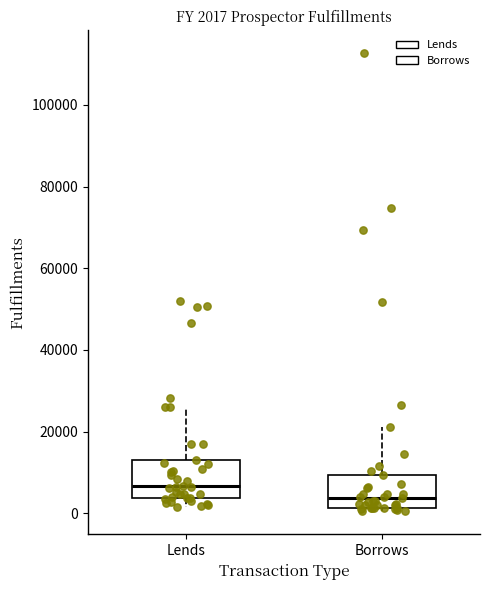

Which box has the highest median line?

Lends